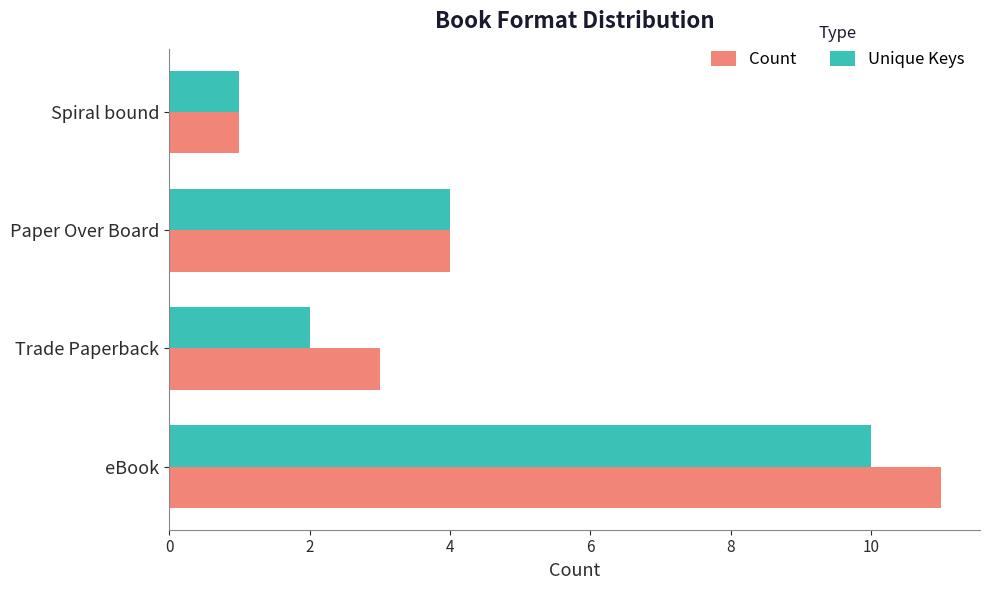

What are all the series names shown in the legend?

Count, Unique Keys